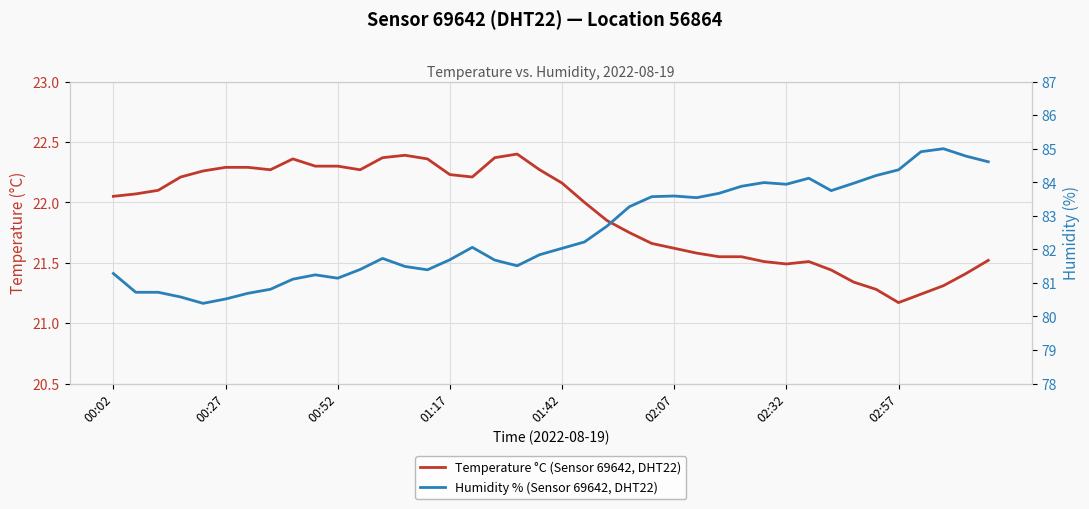

What is the value of the Temperature °C (Sensor 69642, DHT22) point at the 21st from the left?

22.2